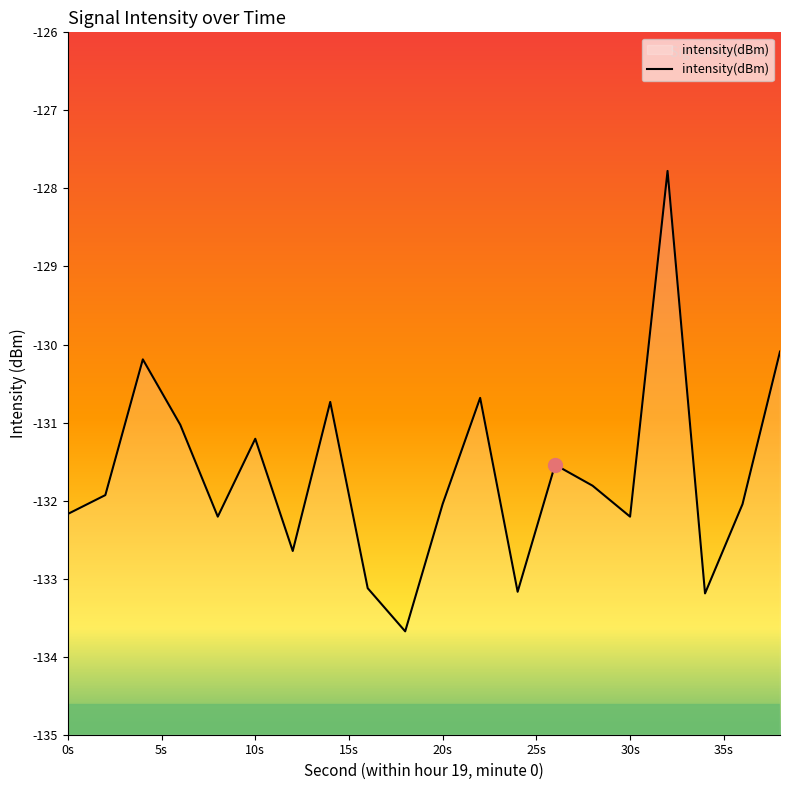

What is the maximum value shown in the chart?

-127.8